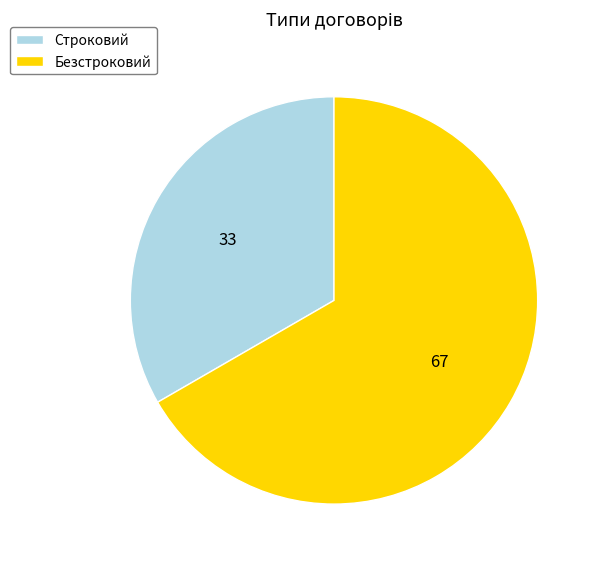

Which slice is the largest?

Безстроковий